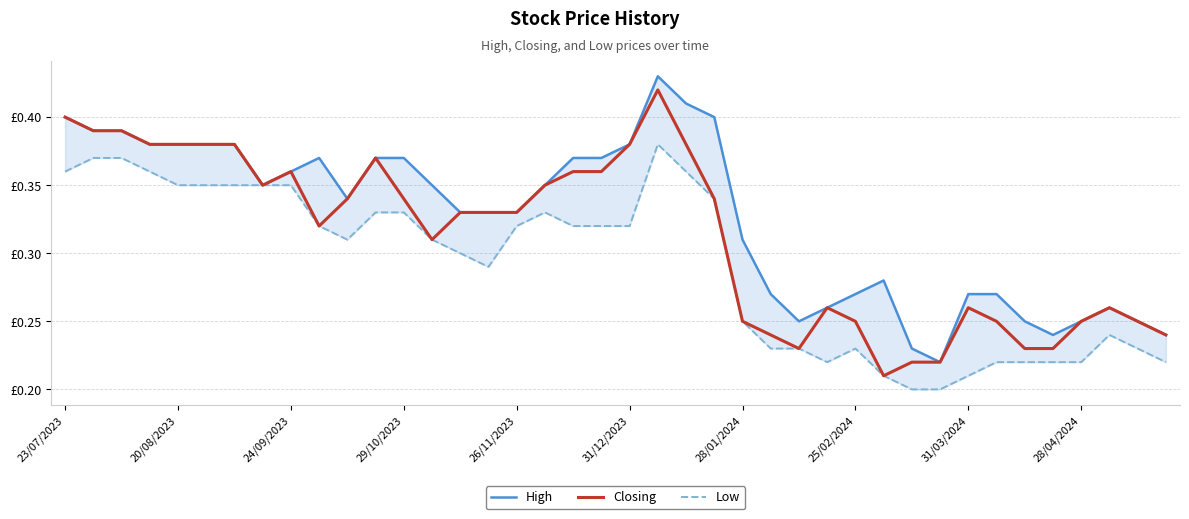

True or false: Low and High intersect in this chart.

False